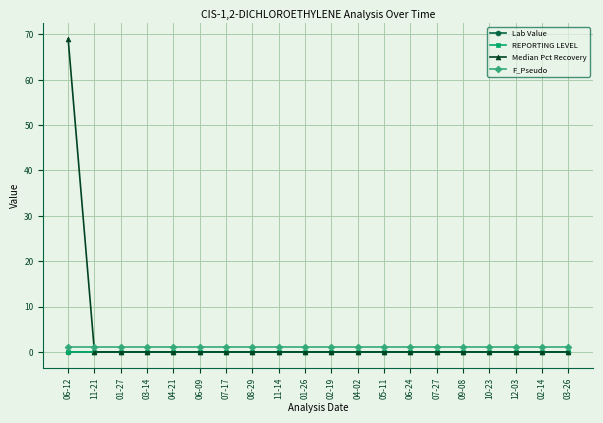

True or false: F_Pseudo has a value of 1.0 at 04-21.

True